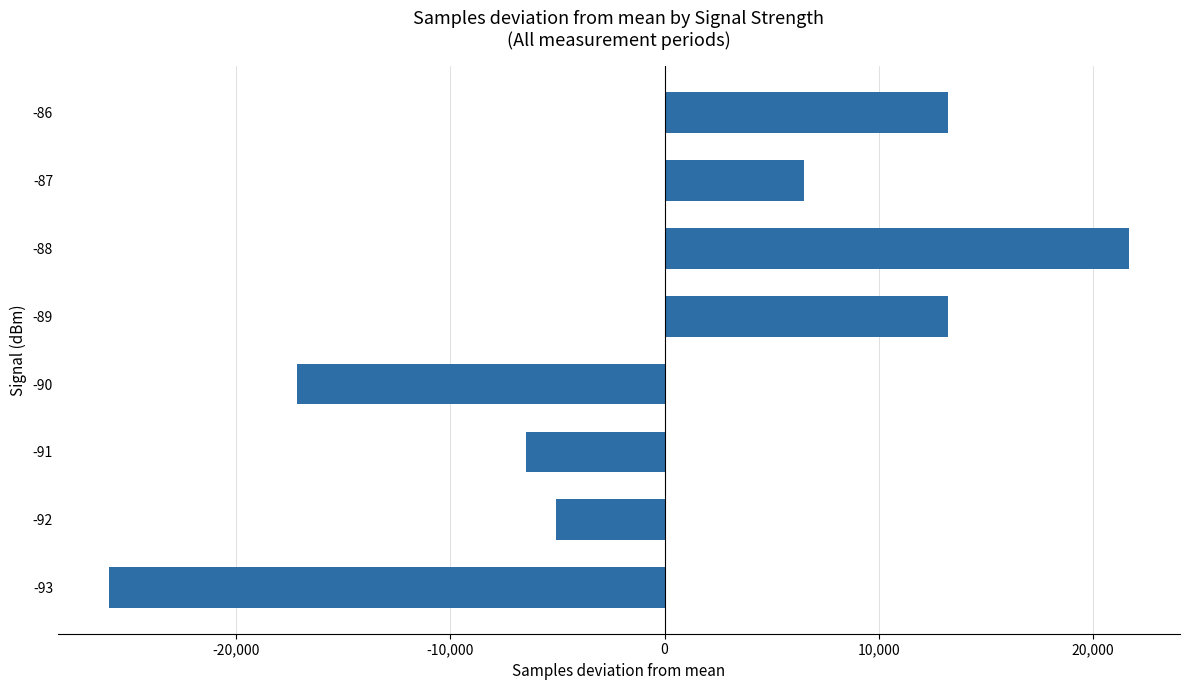

Are the bars grouped side by side (vs. stacked)?

No